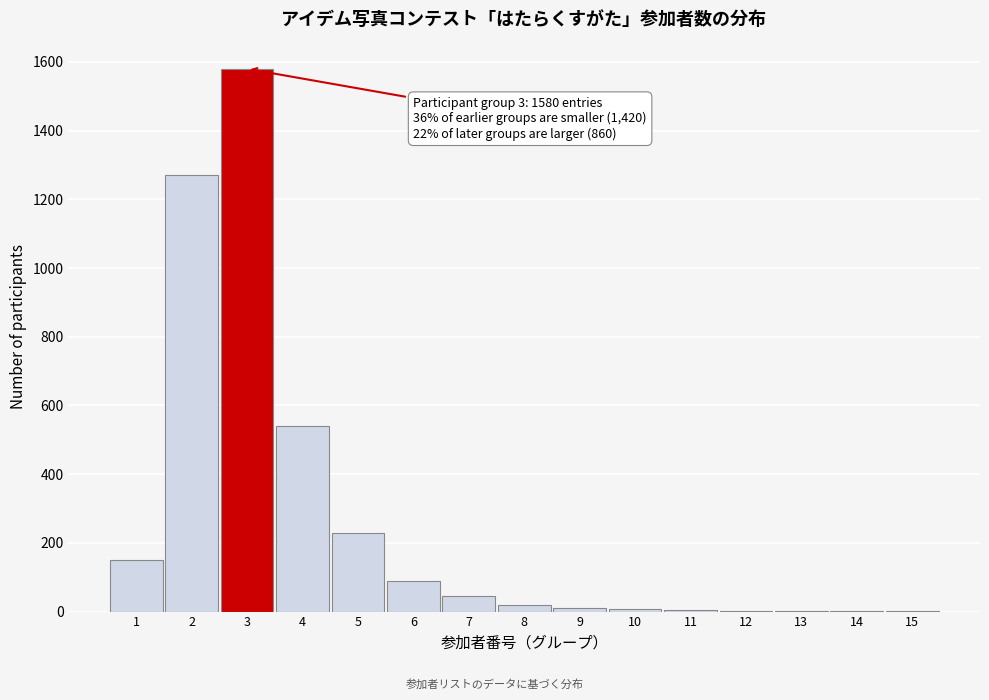

What is the sum of all values?

3955